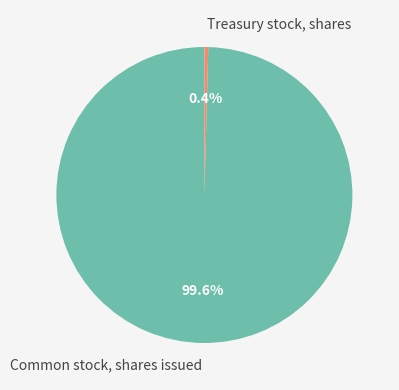

True or false: Treasury stock, shares accounts for 0% of the total.

True